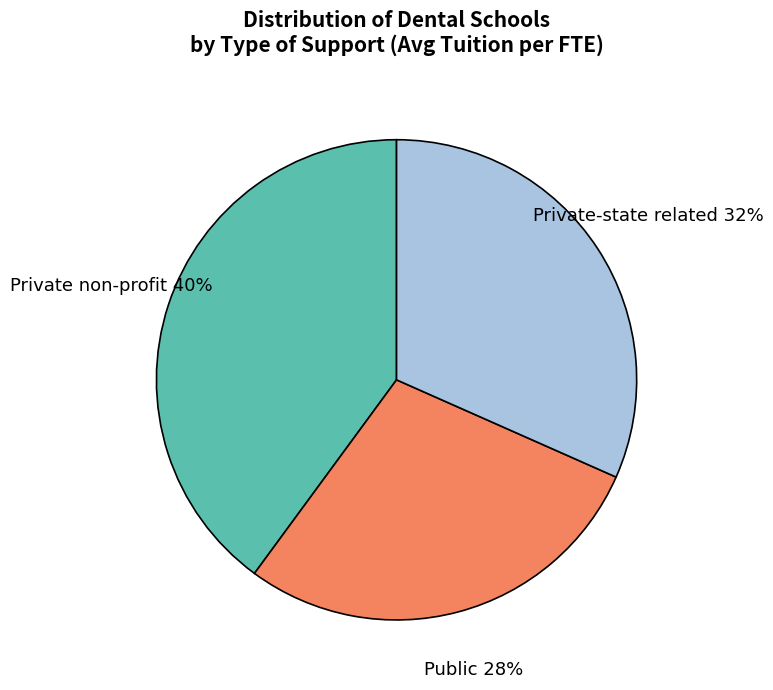

How many segments does this pie chart have?

3